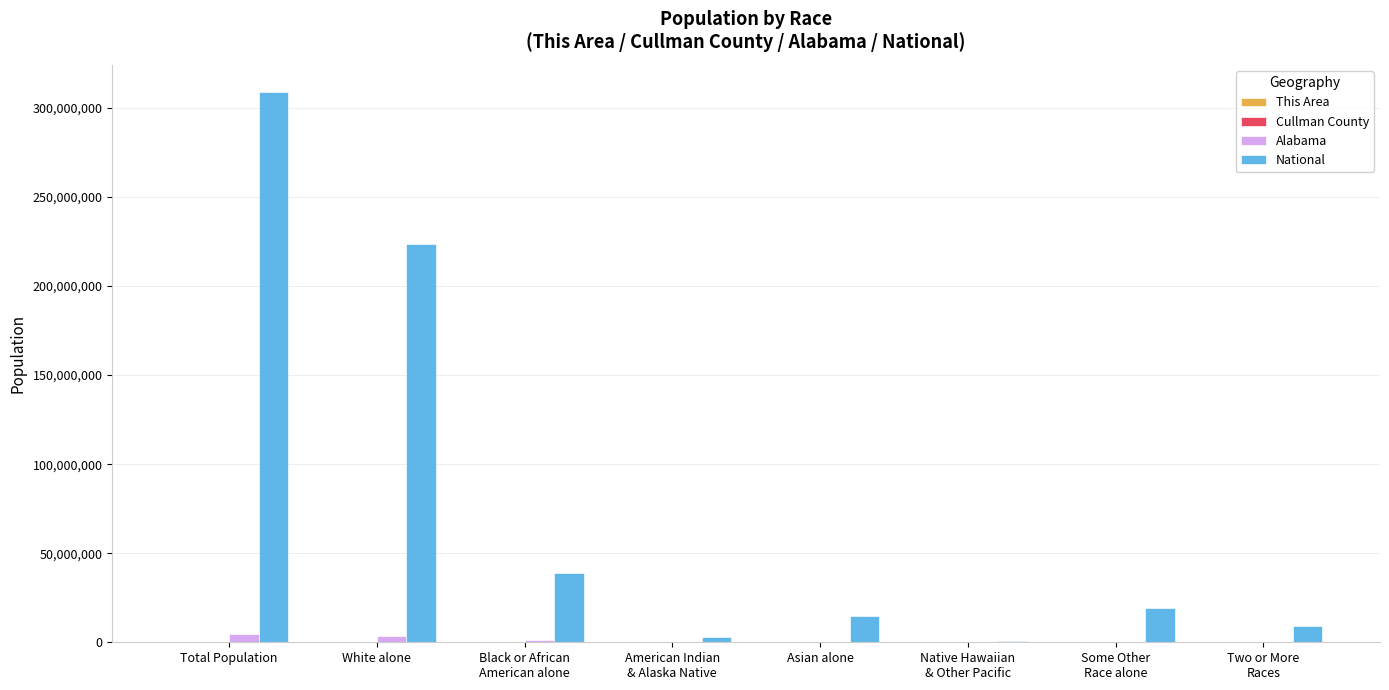

Is it true that National equals 223553265 at White alone?

True